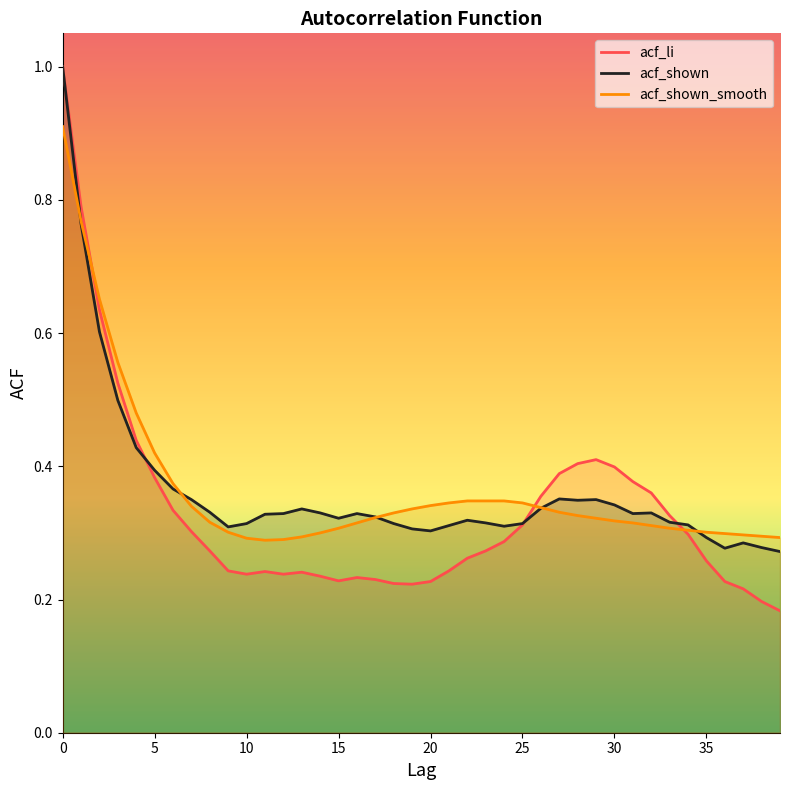

After their last crossing, which series has the higher values: acf_shown or acf_shown_smooth?

acf_shown_smooth